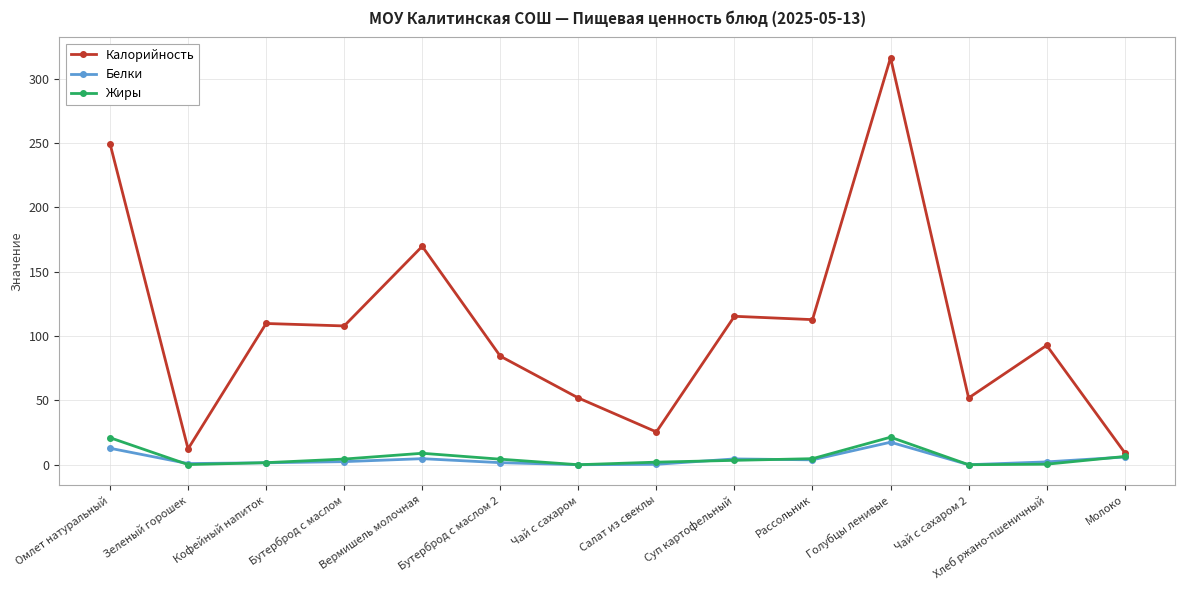

What is the highest value of the Жиры series?

21.4